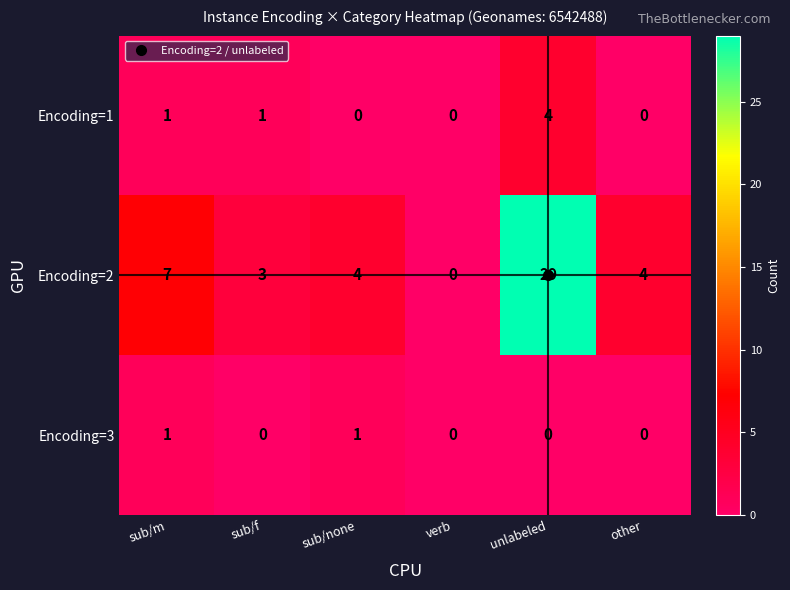

Is it true that Encoding=1 equals 0 at sub/f?

False